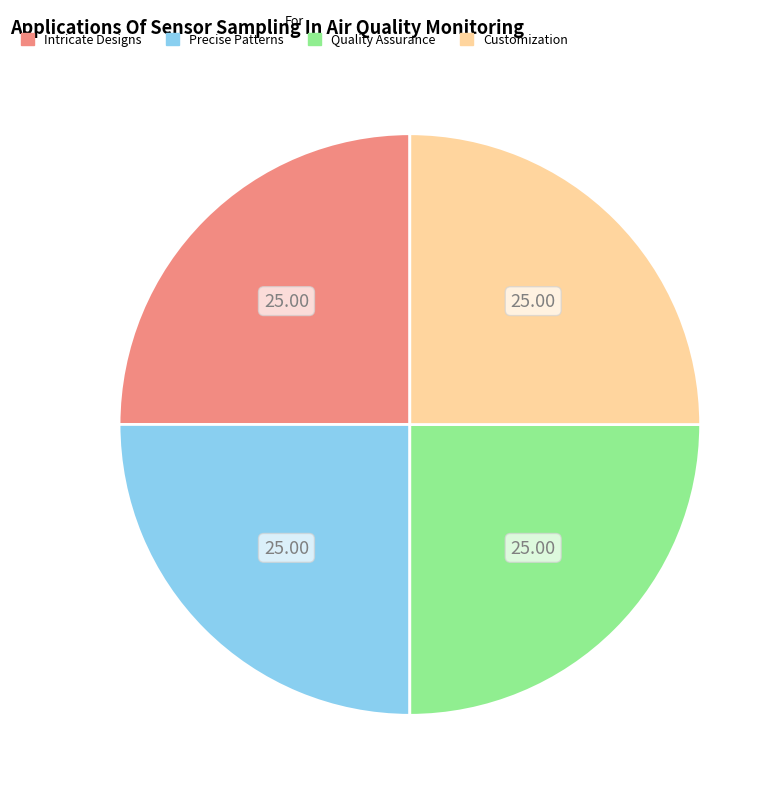

What is the ratio of the value at Quality Assurance to the value at Intricate Designs?

1.0